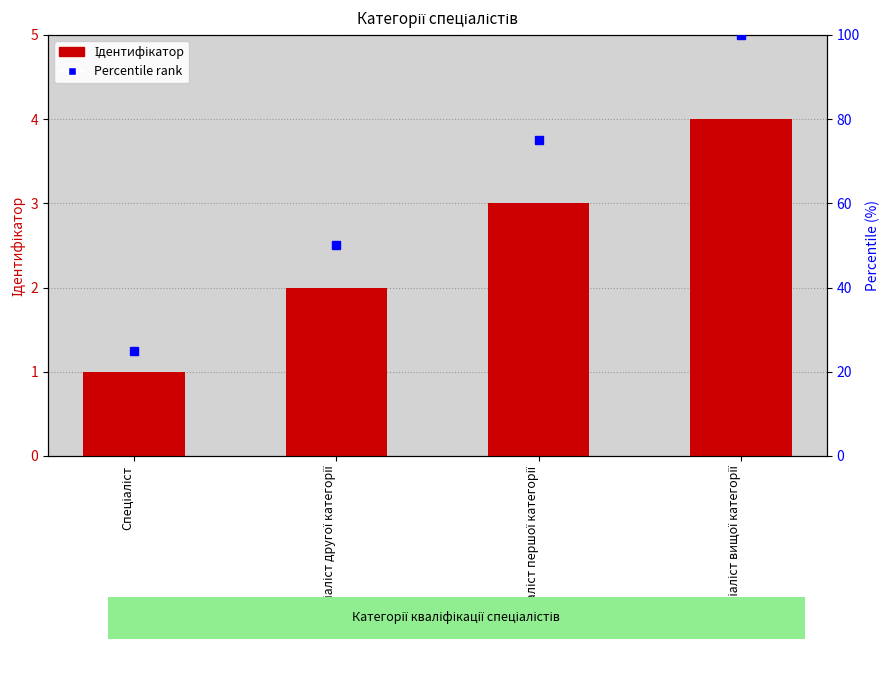

Where does the data first go above 3?

Спеціаліст вищої категорії